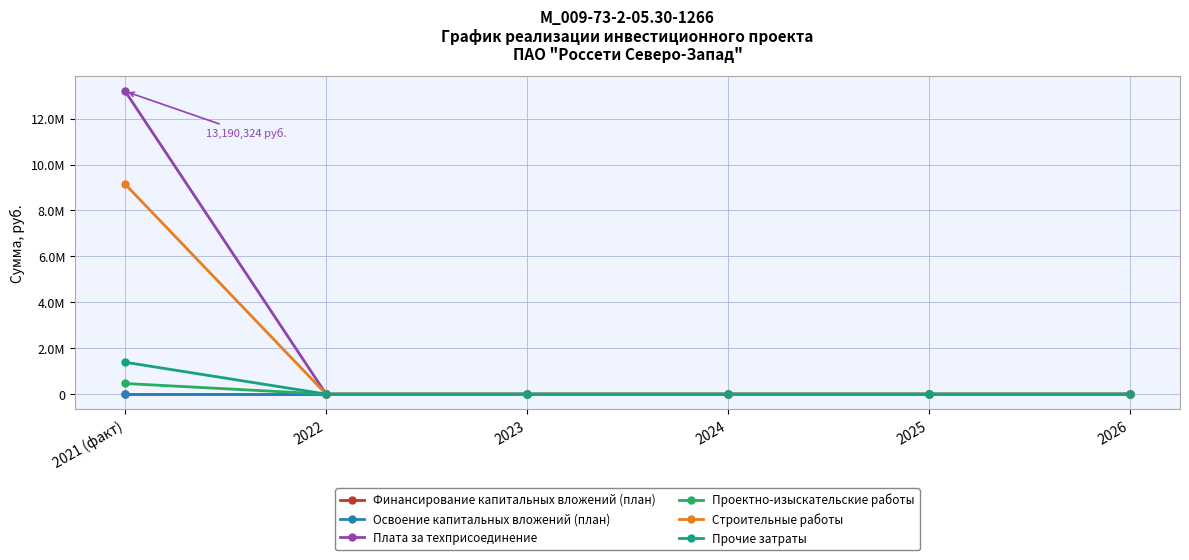

At how many categories does at least one series exceed 5521089?

1